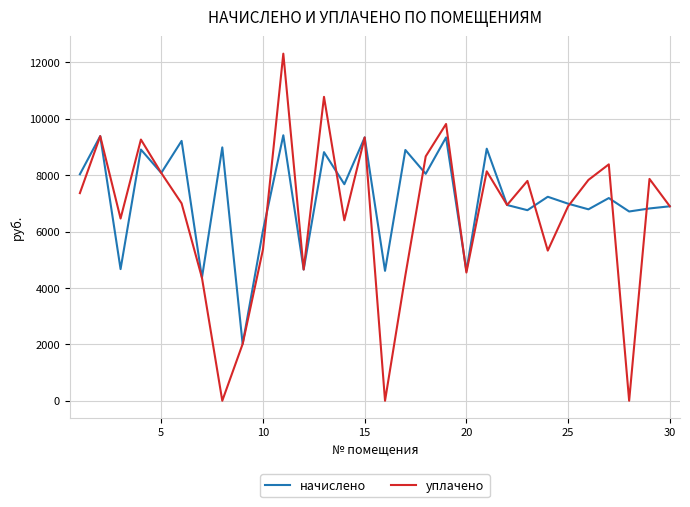

Rank the series by their average value, from lowest to highest.

уплачено, начислено